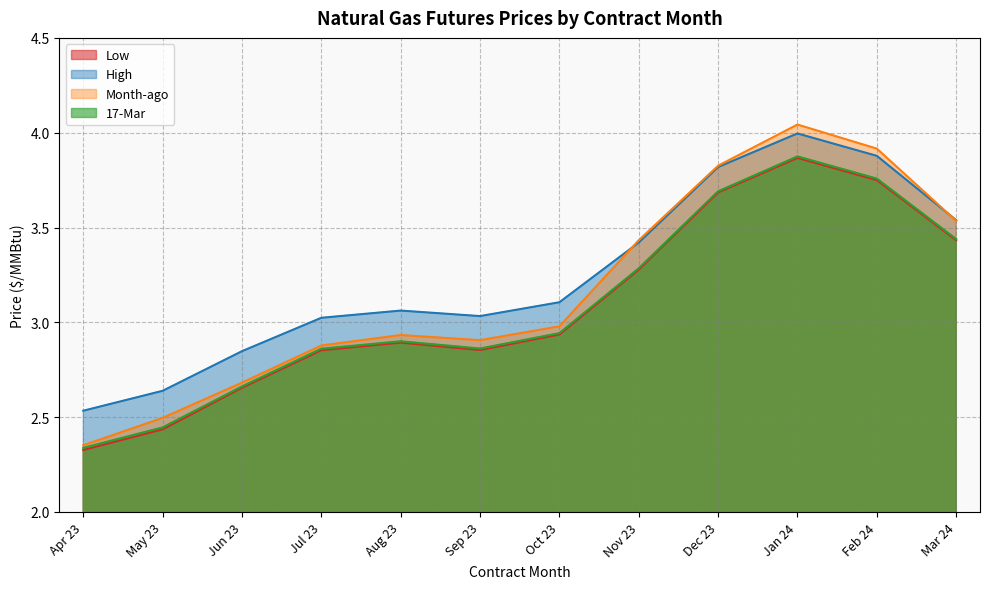

True or false: Low has a value of 1.1 at Oct 23.

False